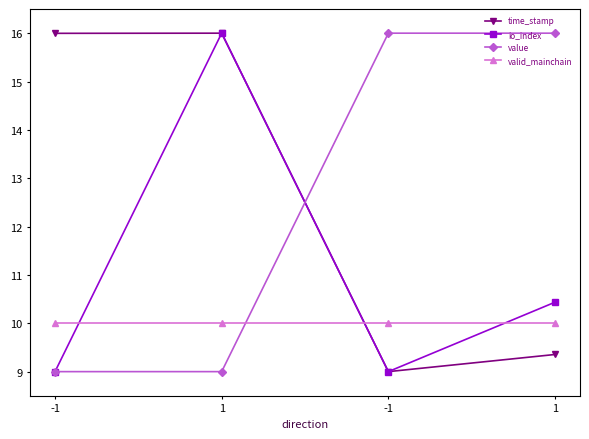

Which label corresponds to the smallest value in the chart?

-1